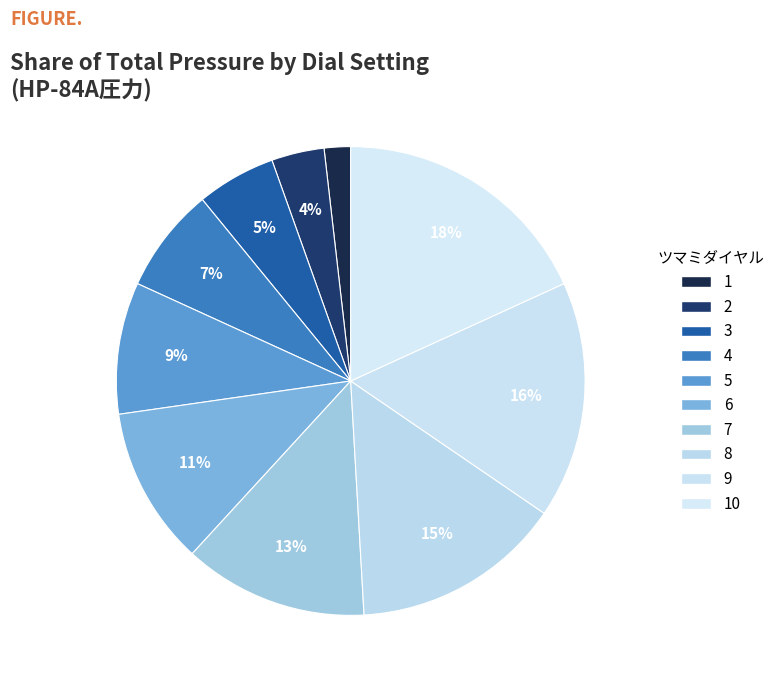

How many slices are in this pie chart?

10